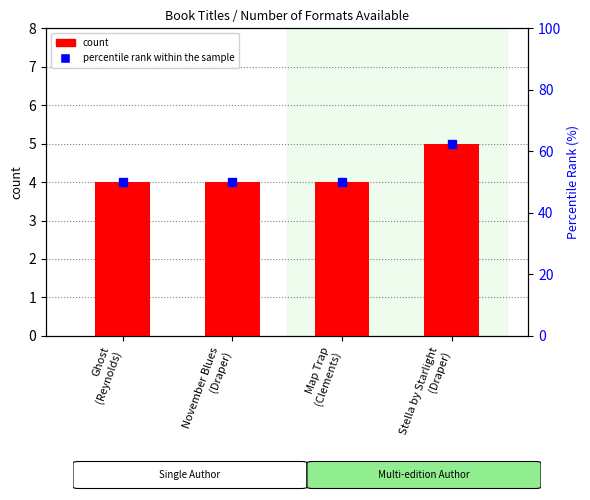

What position from the right is Stella by Starlight
(Draper)?

1